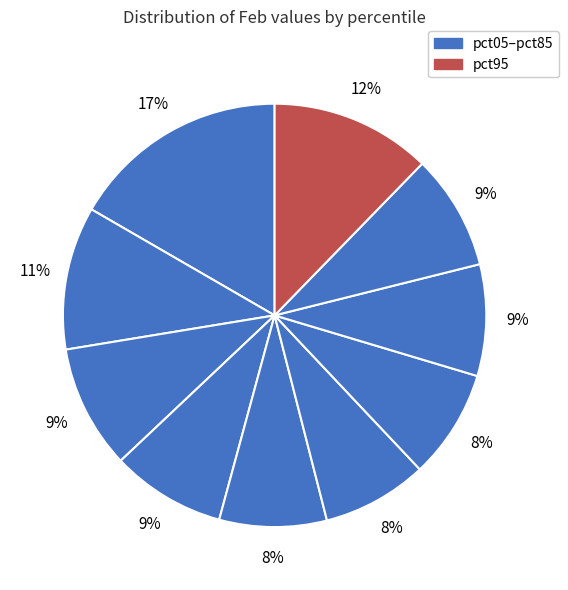

How many slices are in this pie chart?

10